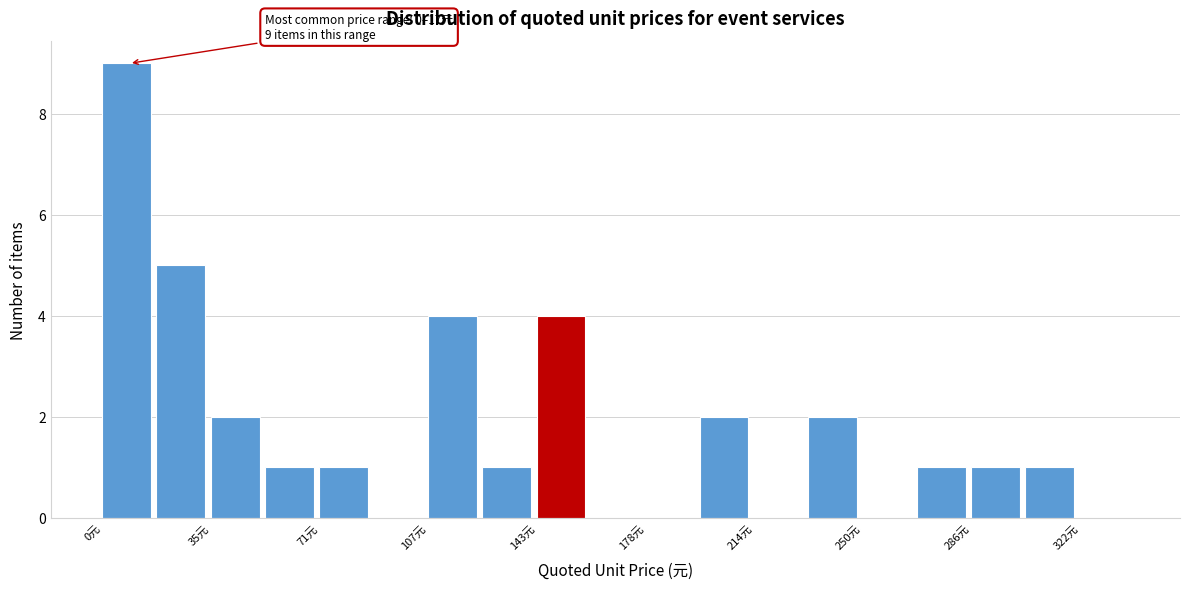

Read against the x-axis, roughly where is the centre of the tallest bar?

10